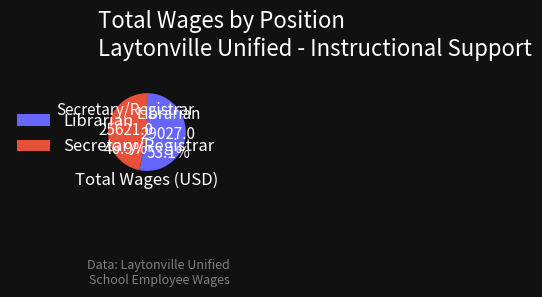

Count the number of slices in the pie.

2